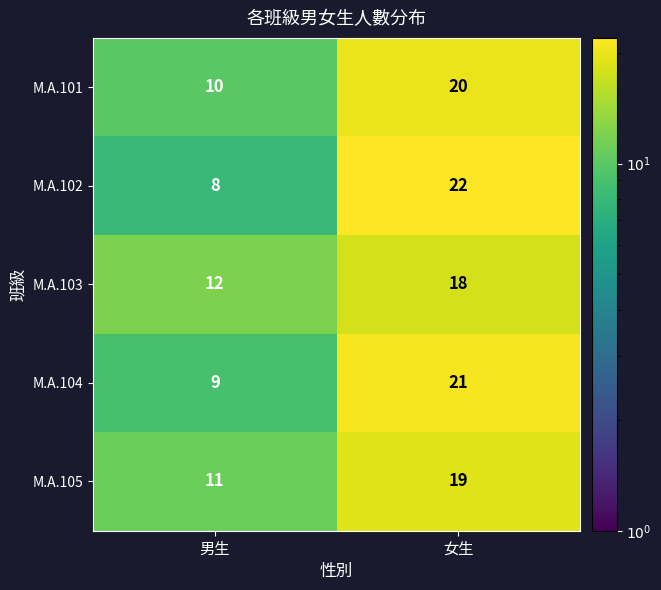

The M.A.101 series shows 5 at 男生. True or false?

False